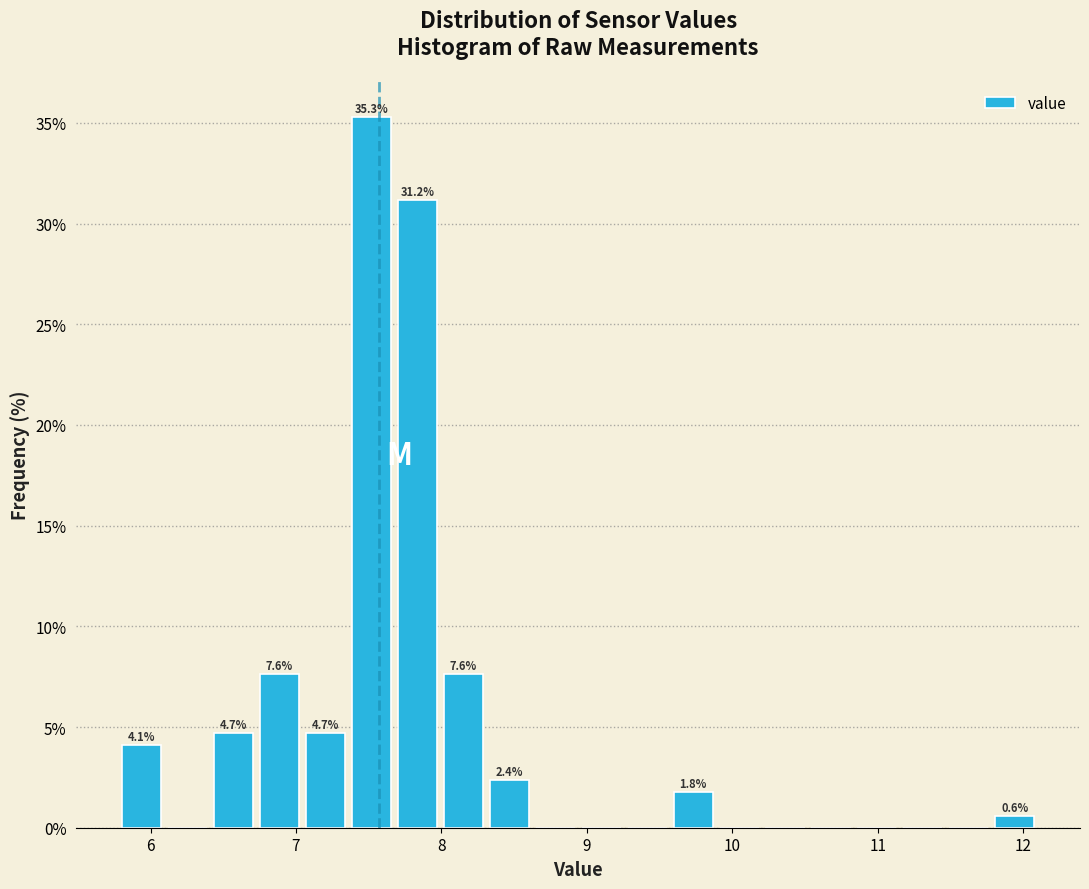

Read against the x-axis, roughly where is the centre of the tallest bar?

7.5